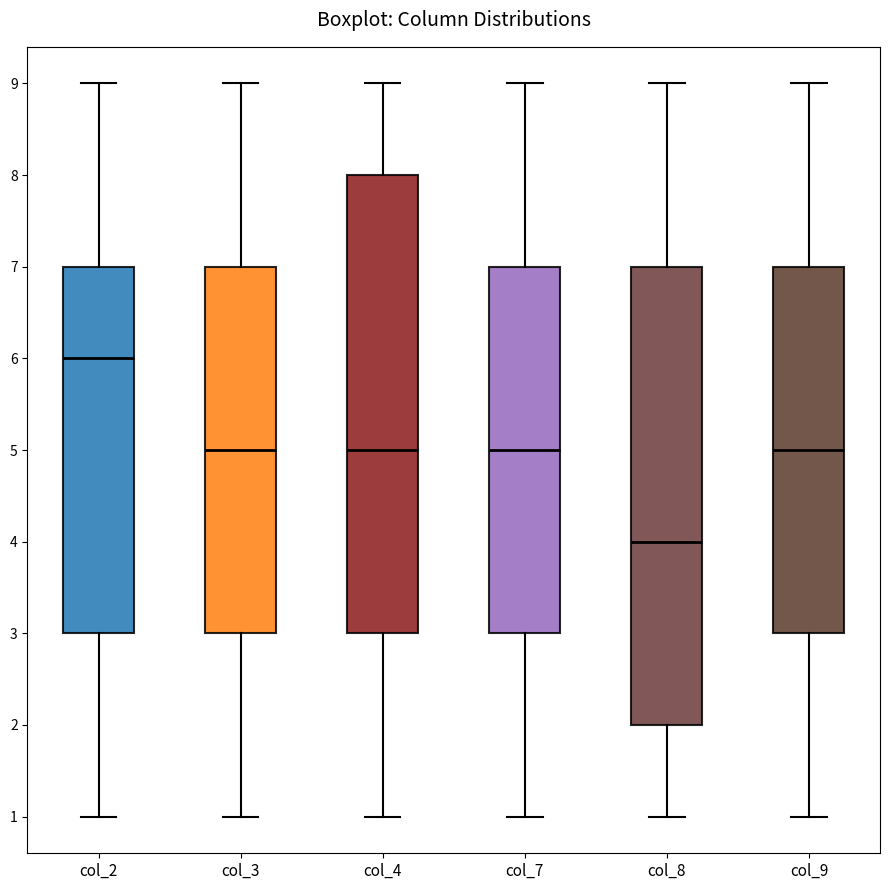

Reading left to right, read every box against the y-axis: the position of its median line, the range the box covers, and the ends of its whiskers. The values are not printed on the chart, so give them approximately, as read against the axis.

col_2: median 6, box 3 to 7, whiskers 1 to 9
col_3: median 5, box 3 to 7, whiskers 1 to 9
col_4: median 5, box 3 to 8, whiskers 1 to 9
col_7: median 5, box 3 to 7, whiskers 1 to 9
col_8: median 4, box 2 to 7, whiskers 1 to 9
col_9: median 5, box 3 to 7, whiskers 1 to 9